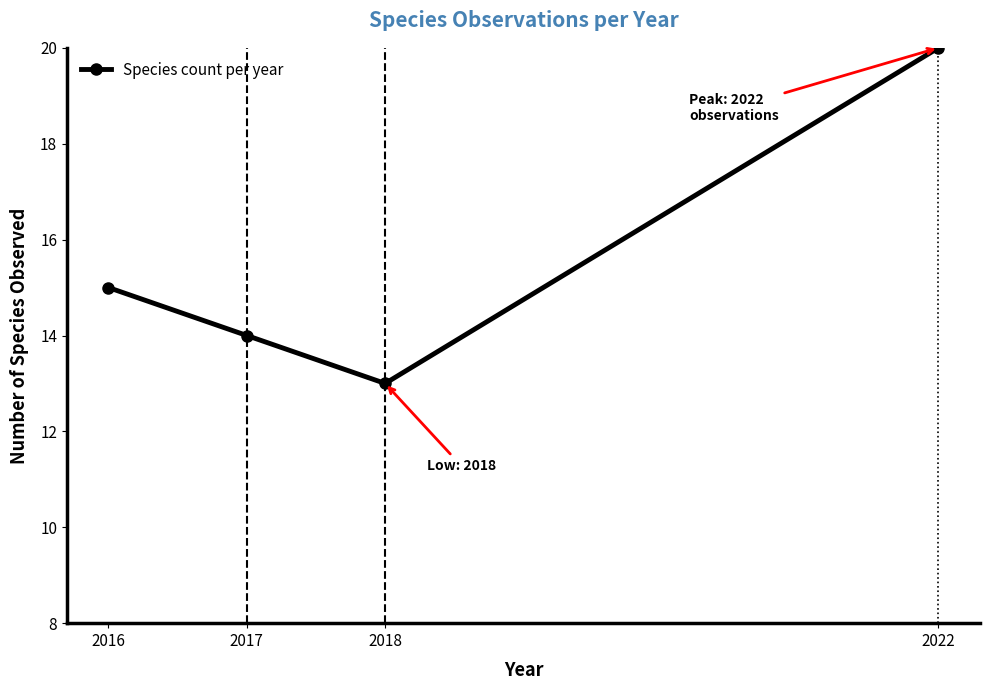

What is the approximate value at 2016?

15